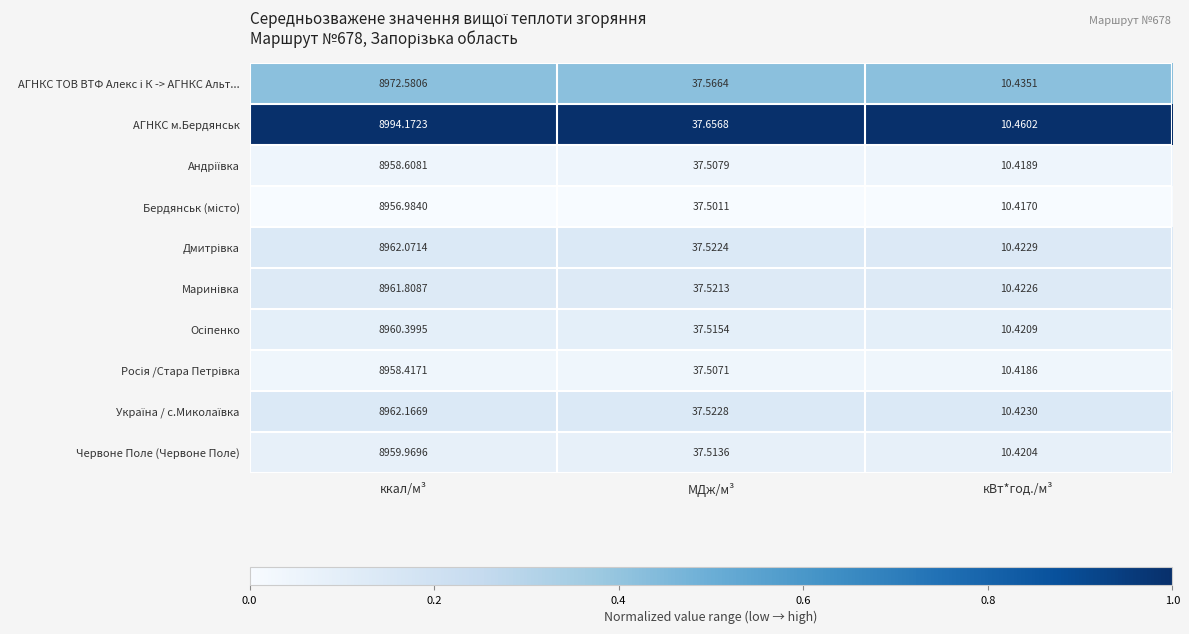

Which category has the lowest value across all series?

кВт*год./м³